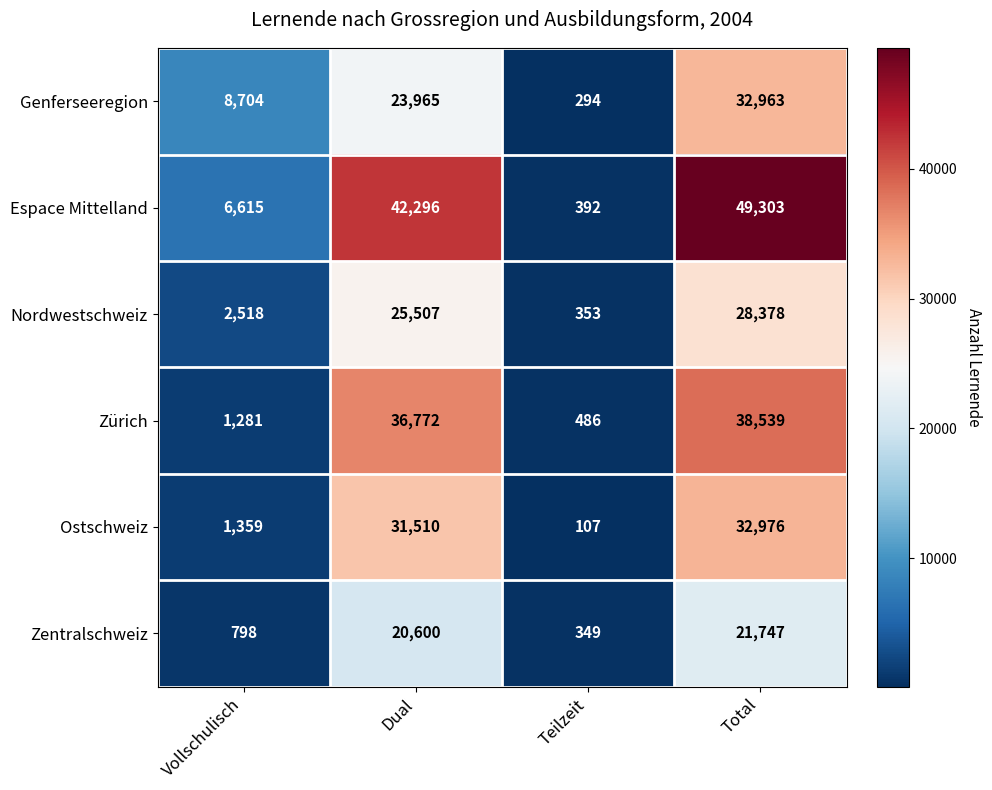

True or false: Nordwestschweiz has a value of 2518 at Vollschulisch.

True